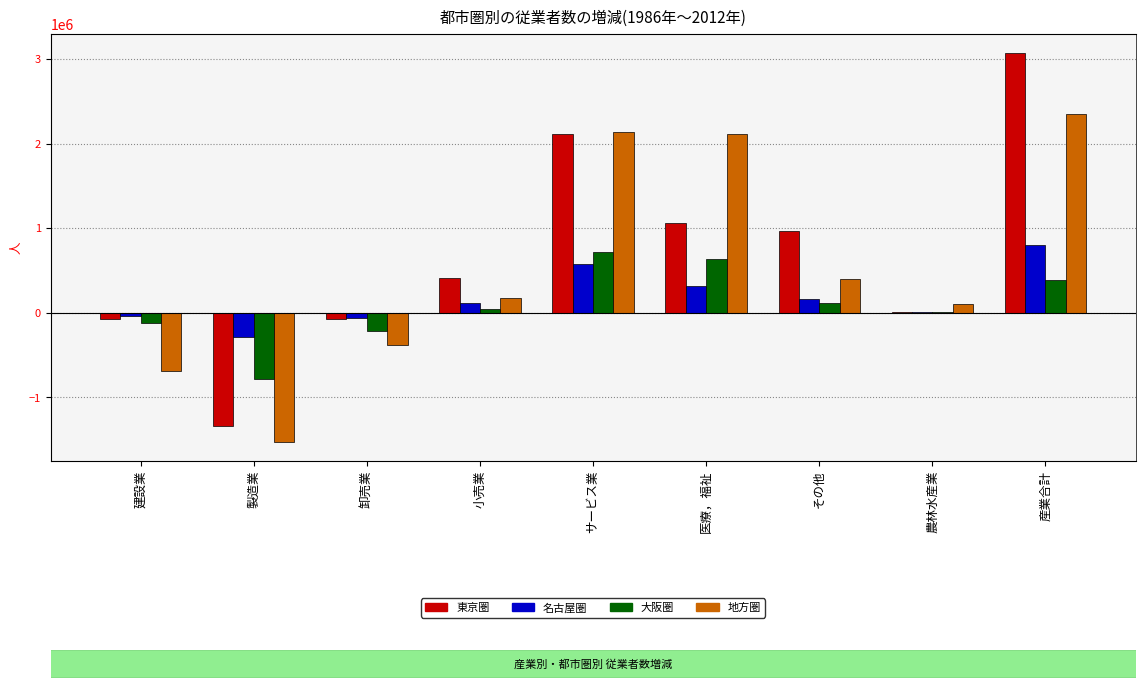

List the labels in order of 大阪圏 value, largest first.

サービス業, 医療，福祉, 産業合計, その他, 小売業, 農林水産業, 建設業, 卸売業, 製造業